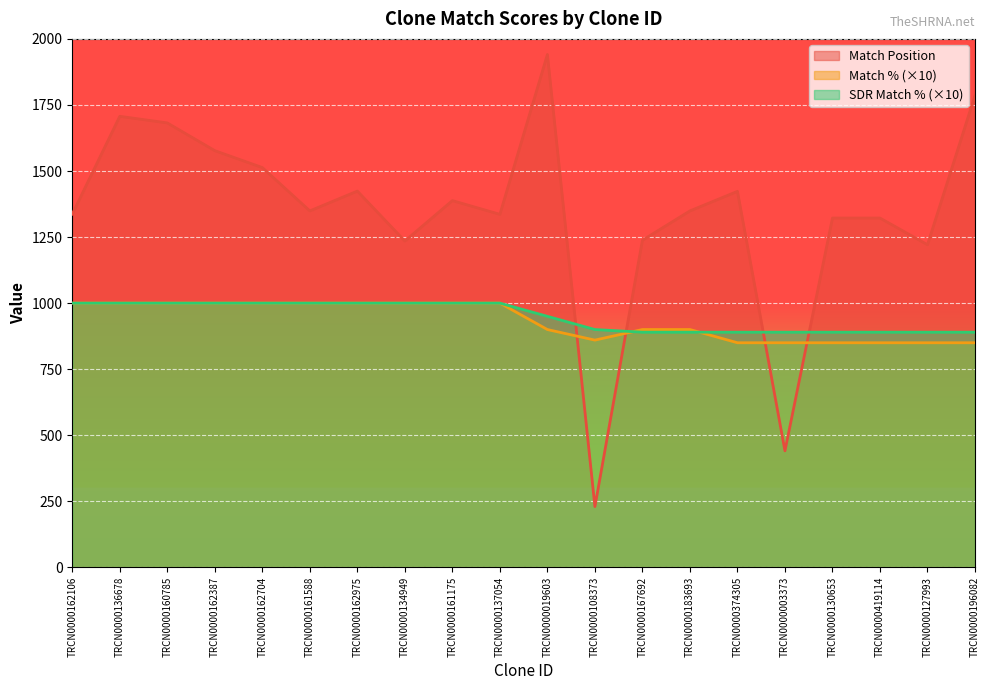

Which series changed the most between TRCN0000162106 and TRCN0000127993?

Match % (×10)